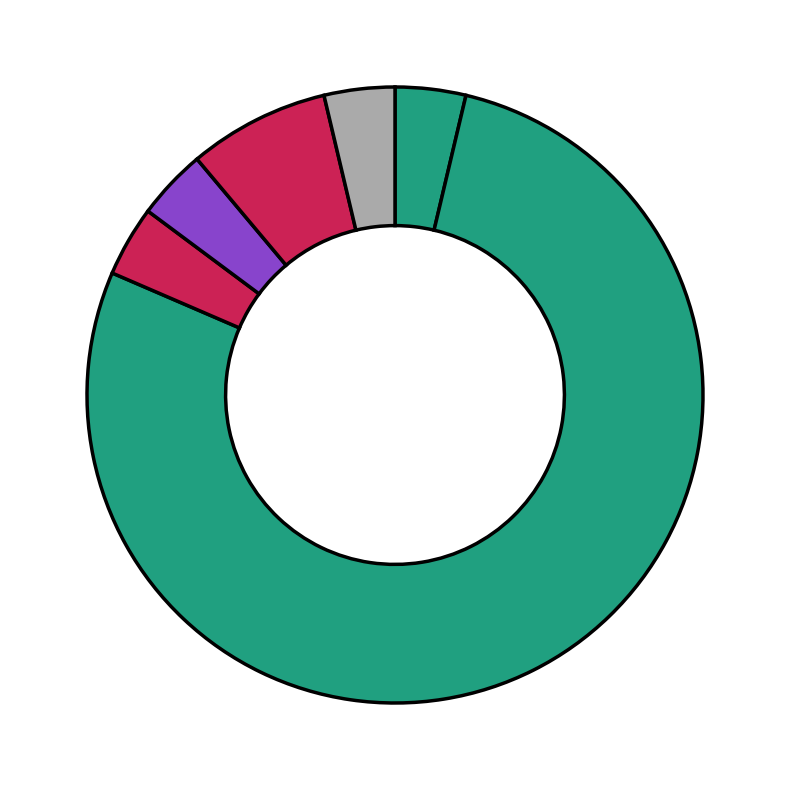

How many slices are in this pie chart?

6